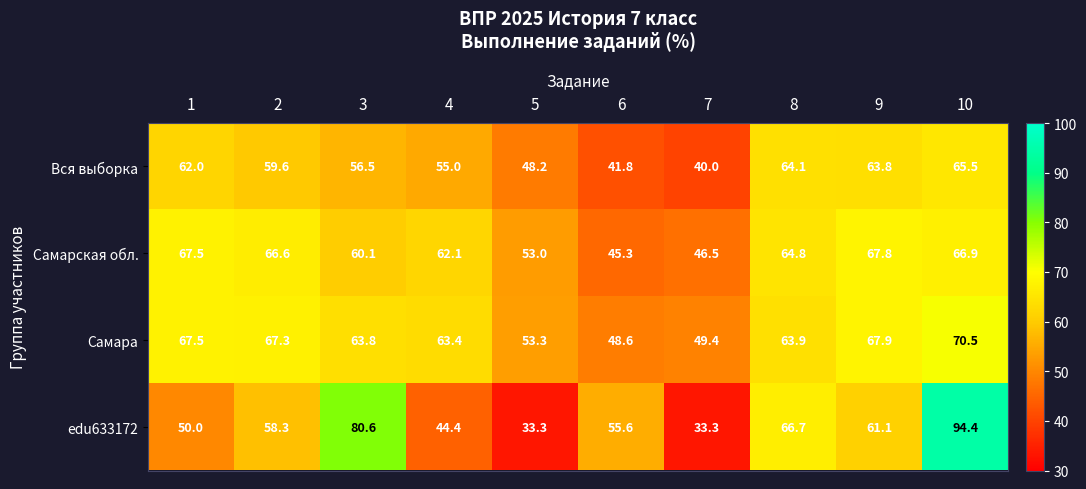

The Вся выборка series shows 83.1 at 1. True or false?

False